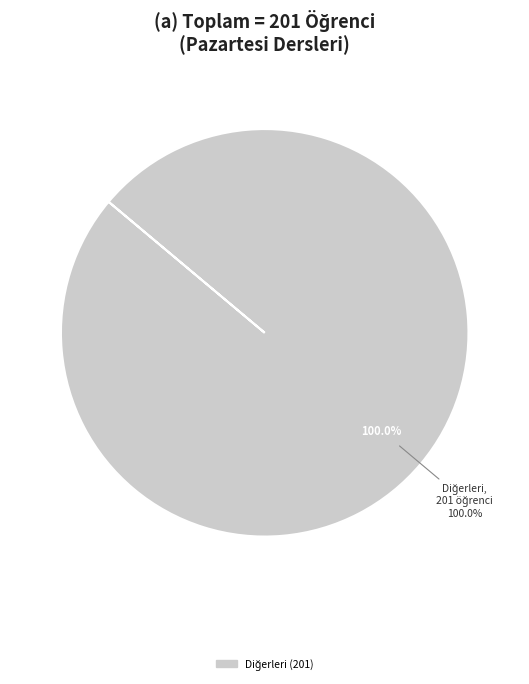

Is there any slice that represents more than half of the pie?

No